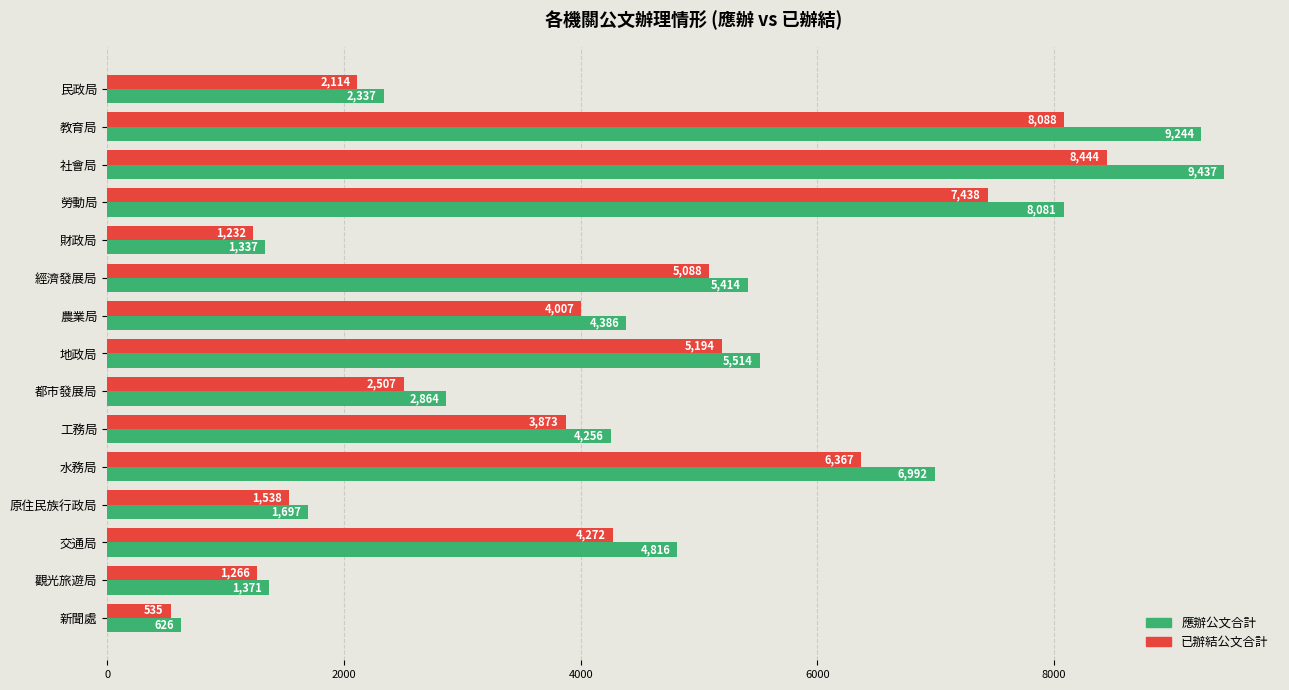

What is the highest value of the 已辦結公文合計 series?

8444